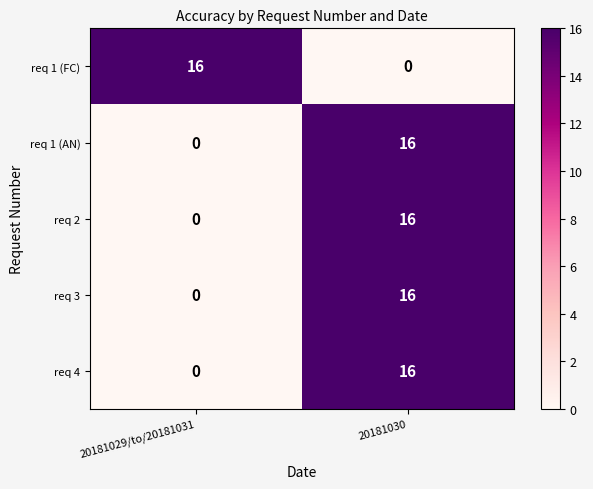

Reading right to left, what are all the values shown in this chart?

req 1 (FC): 20181030=0	20181029/to/20181031=16
req 1 (AN): 20181030=16	20181029/to/20181031=0
req 2: 20181030=16	20181029/to/20181031=0
req 3: 20181030=16	20181029/to/20181031=0
req 4: 20181030=16	20181029/to/20181031=0